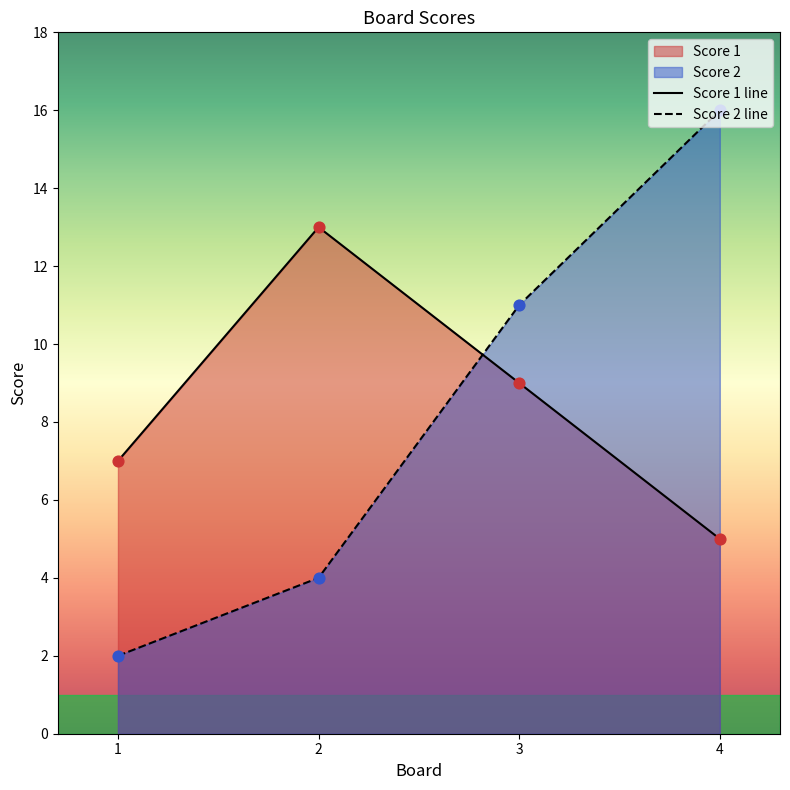

What is the total value across all series at 1?

9